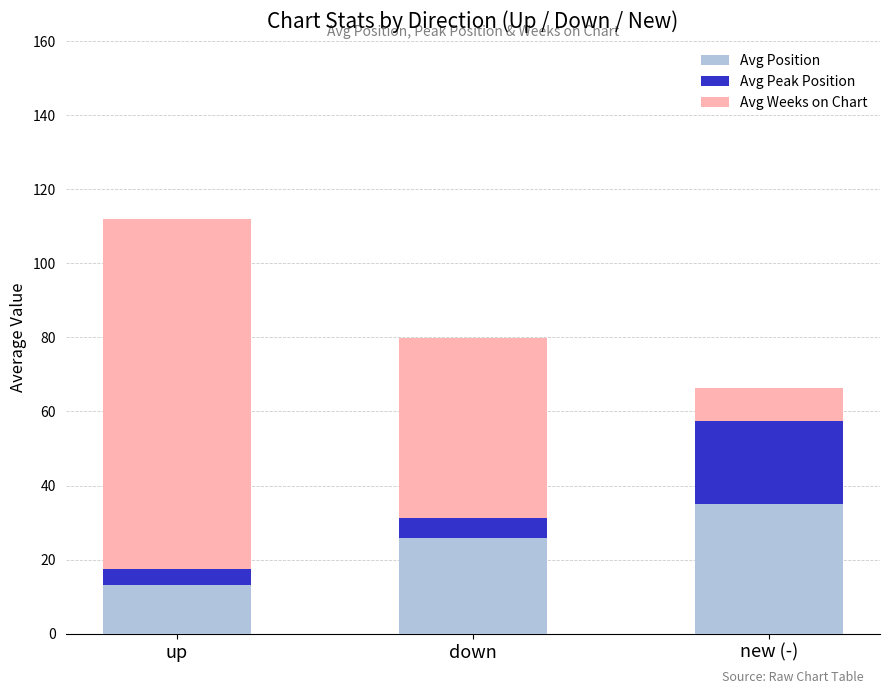

What is the approximate value of Avg Position at up?

13.2